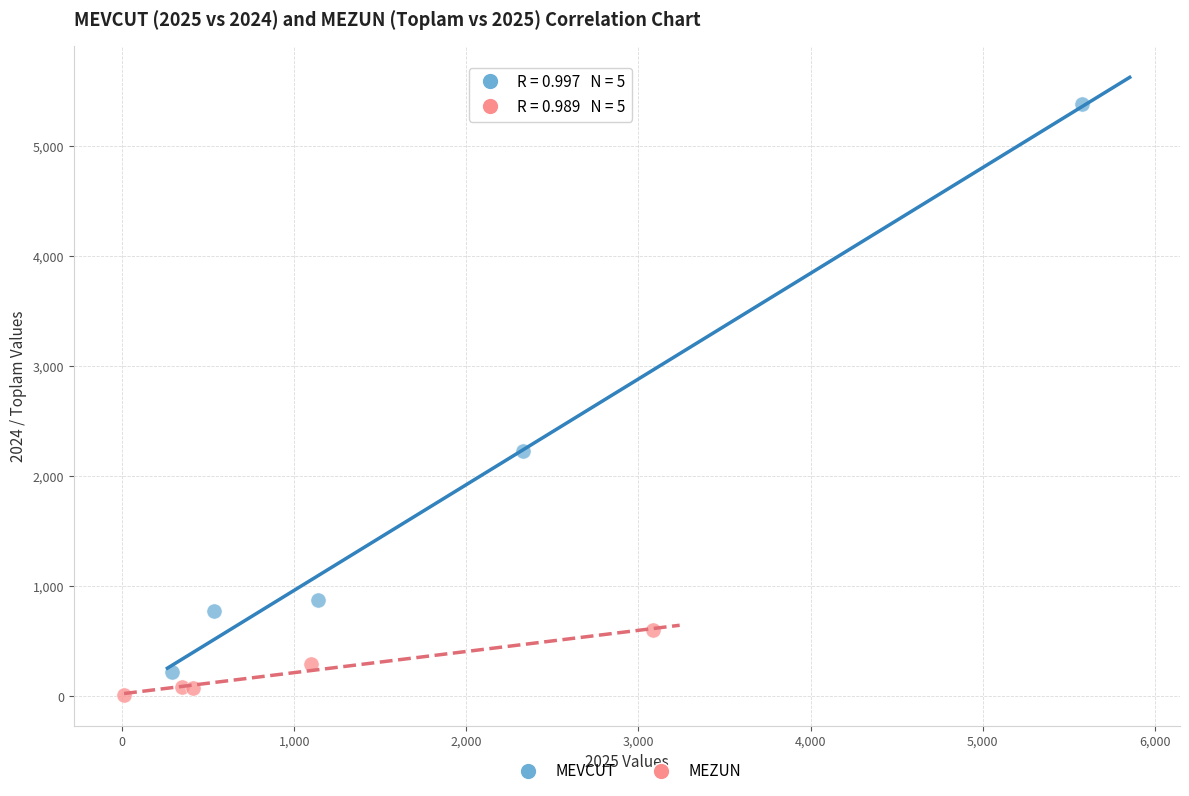

Which series reaches the minimum Y coordinate?

MEZUN